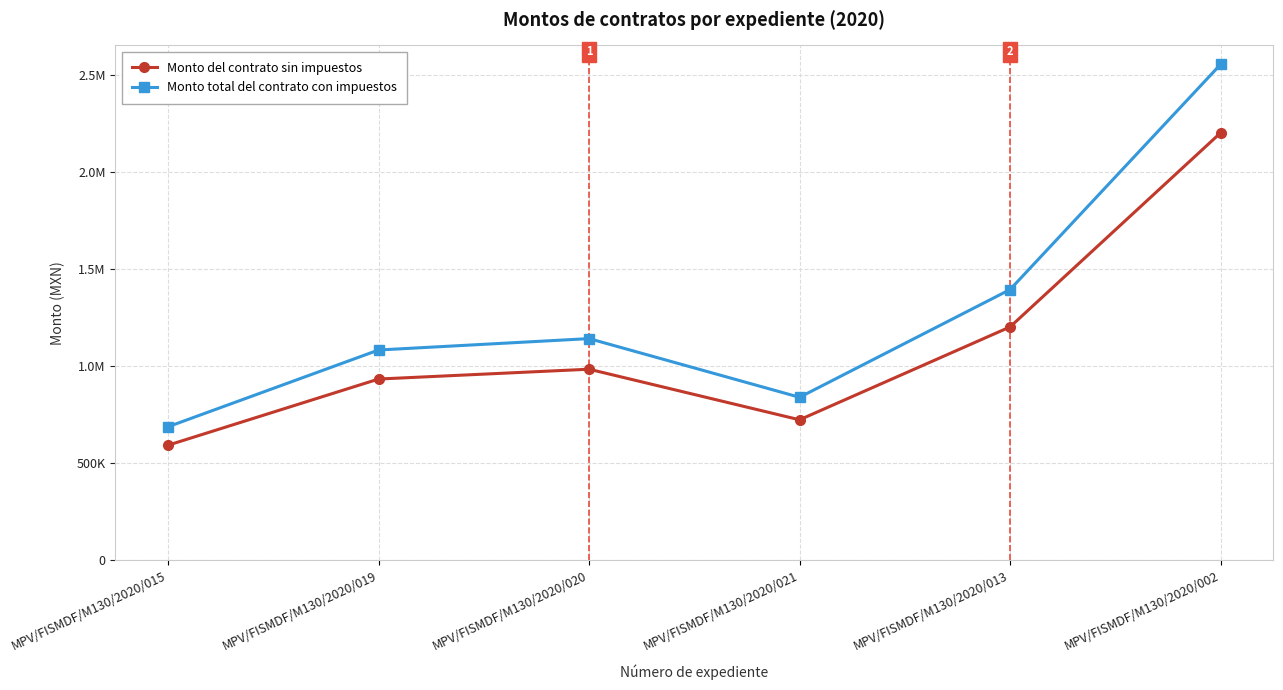

True or false: Monto del contrato sin impuestos and Monto total del contrato con impuestos cross at least once.

False